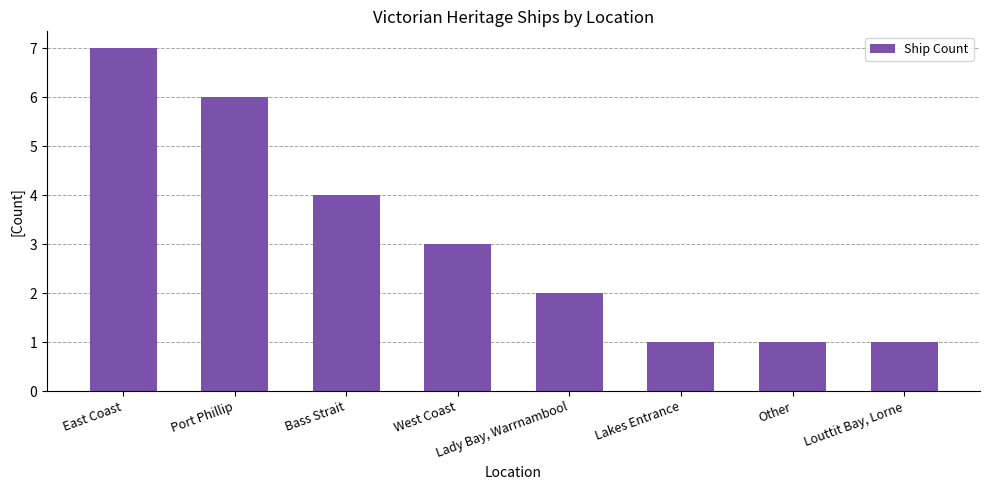

Reading right to left, transcribe all the data shown in this chart.

1	1	1	2	3	4	6	7